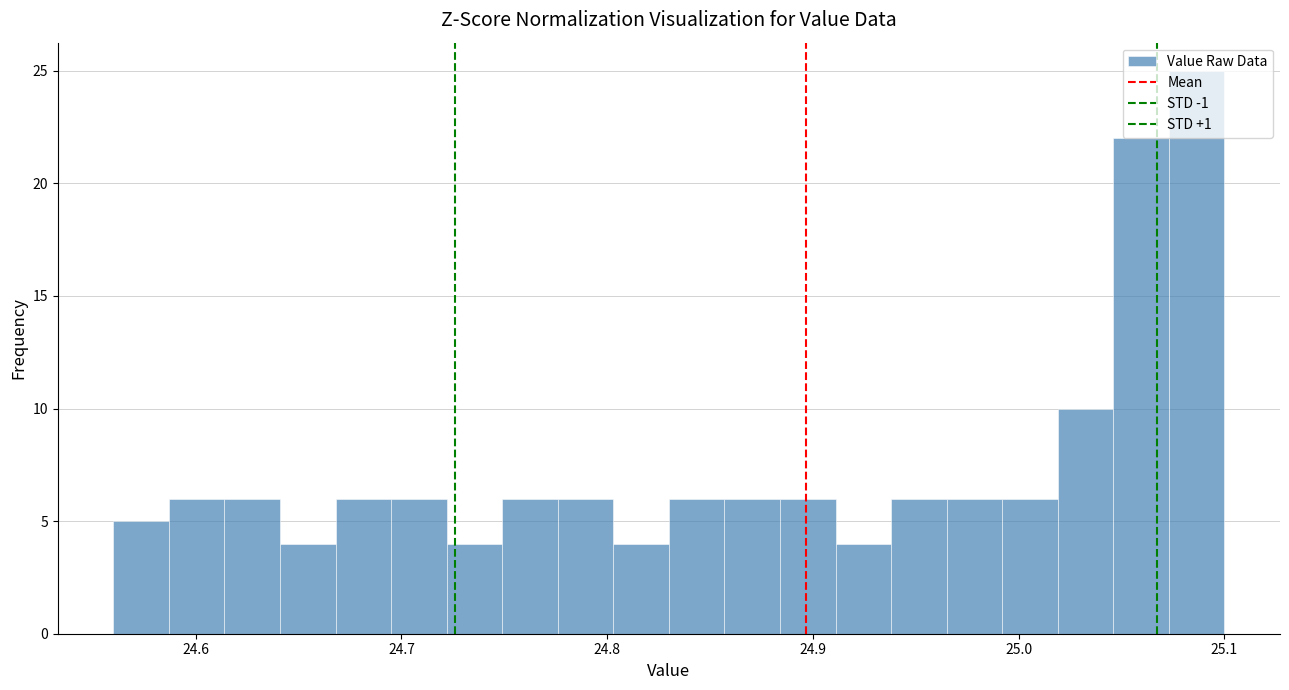

Around what value on the x-axis is the tallest bar? Give the approximate position of its centre, as read against the axis.

25.09